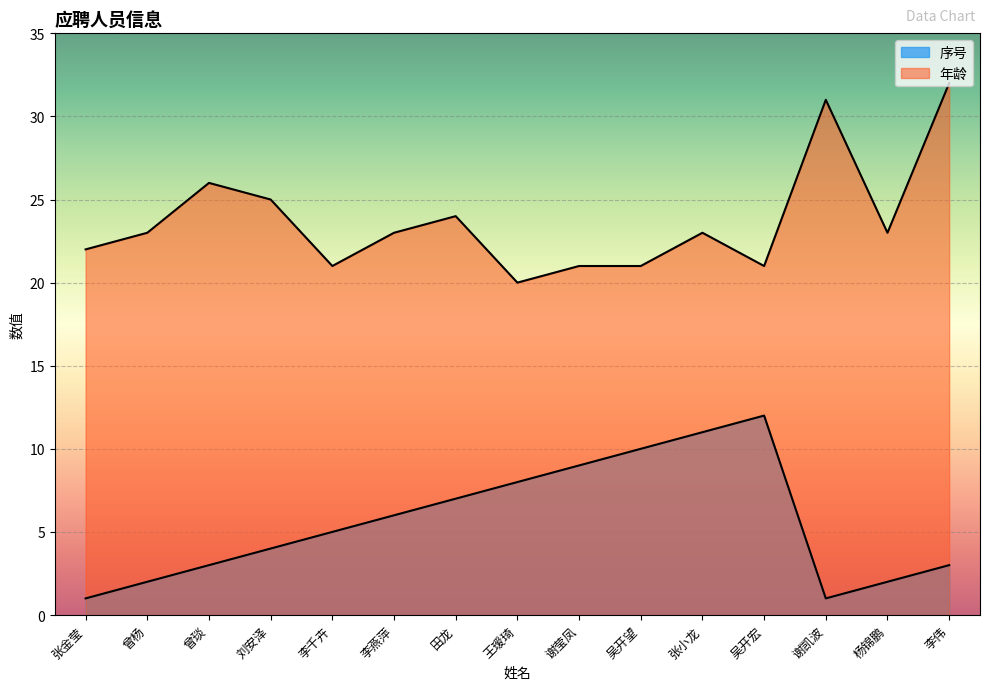

How many interior local peaks does the 序号 series have?

1